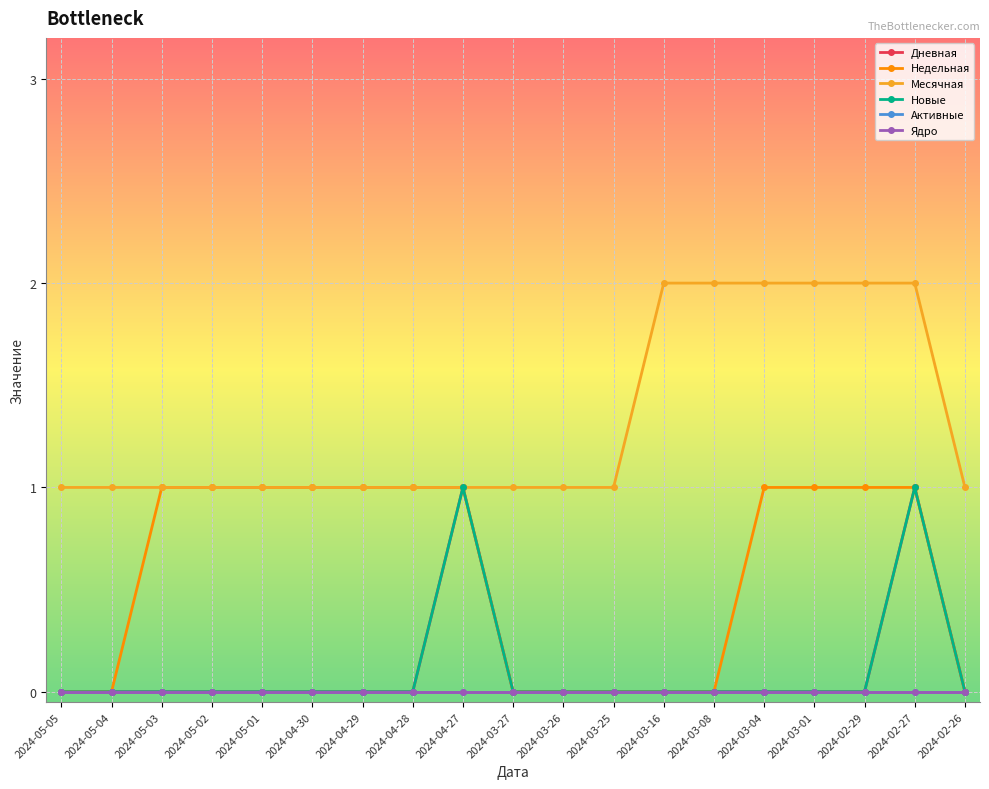

What is the lowest value of the Месячная series?

1